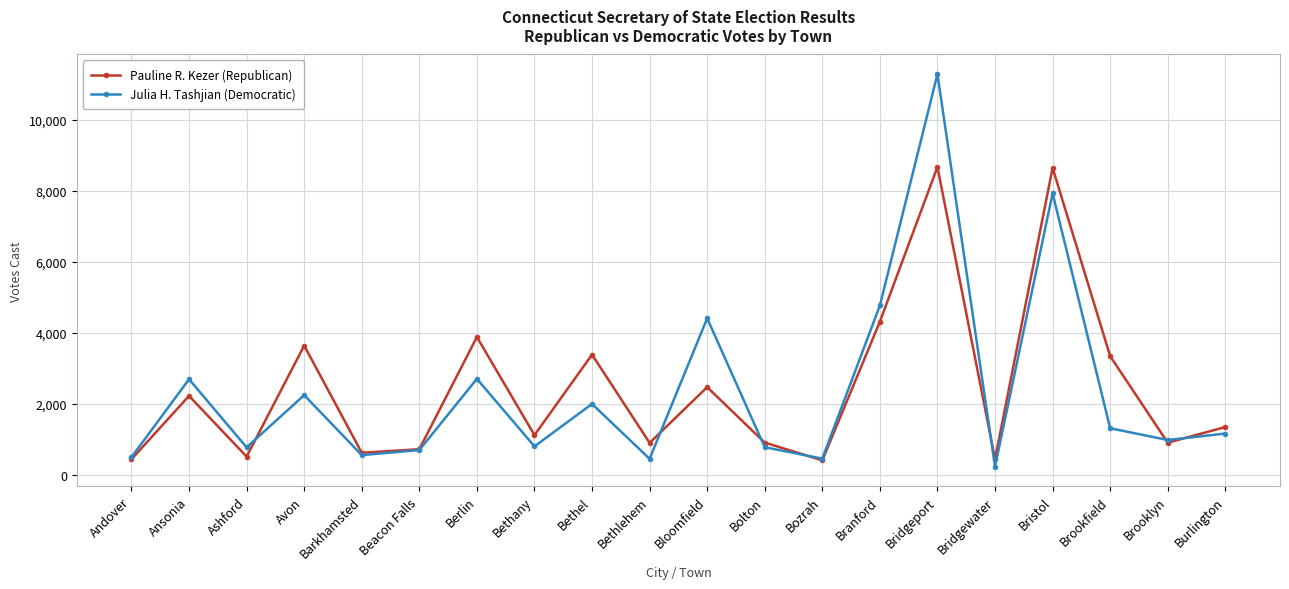

How many interior local peaks does the Pauline R. Kezer (Republican) series have?

7